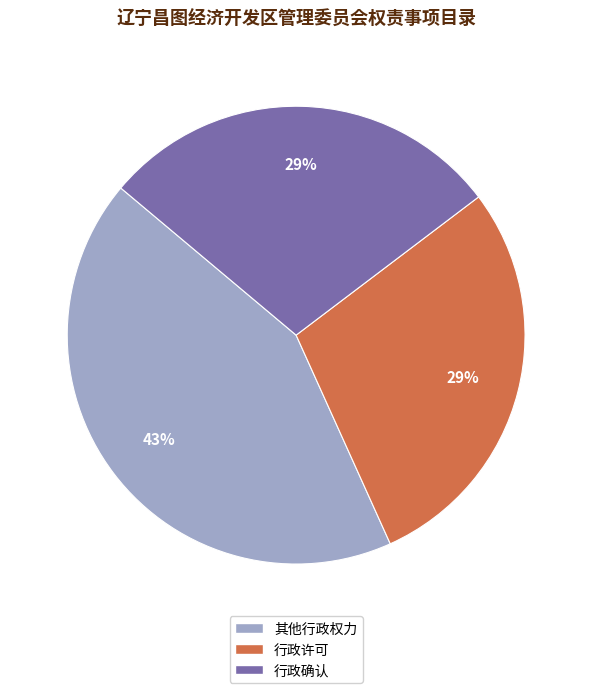

How many segments does this pie chart have?

3